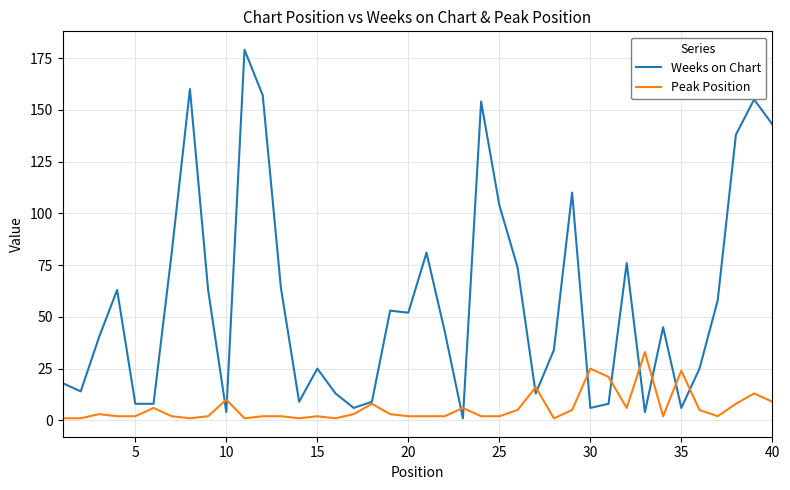

Which series ends up on top after the final intersection of Peak Position and Weeks on Chart?

Weeks on Chart